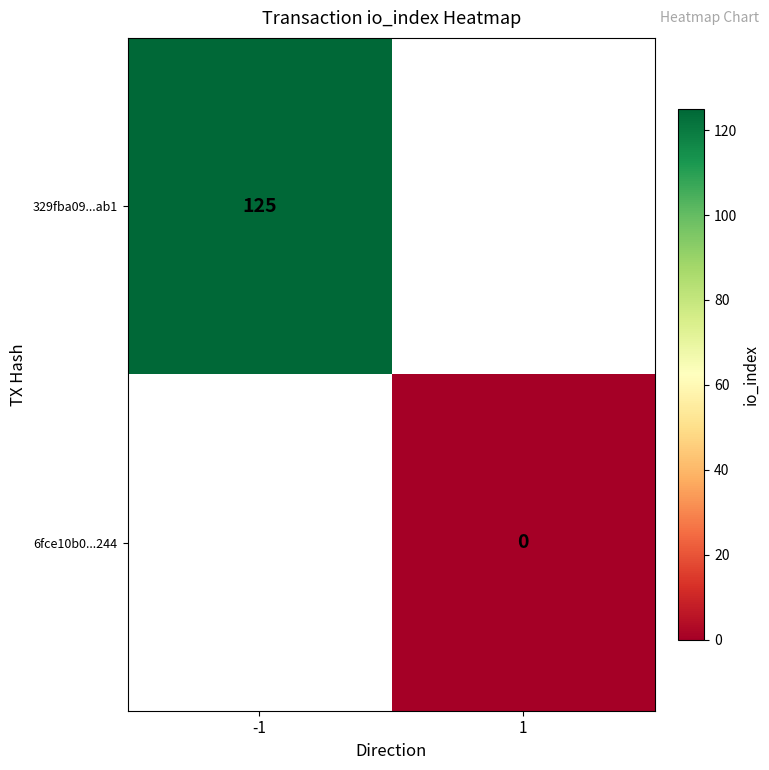

The 329fba09...ab1 series shows 35 at -1. True or false?

False